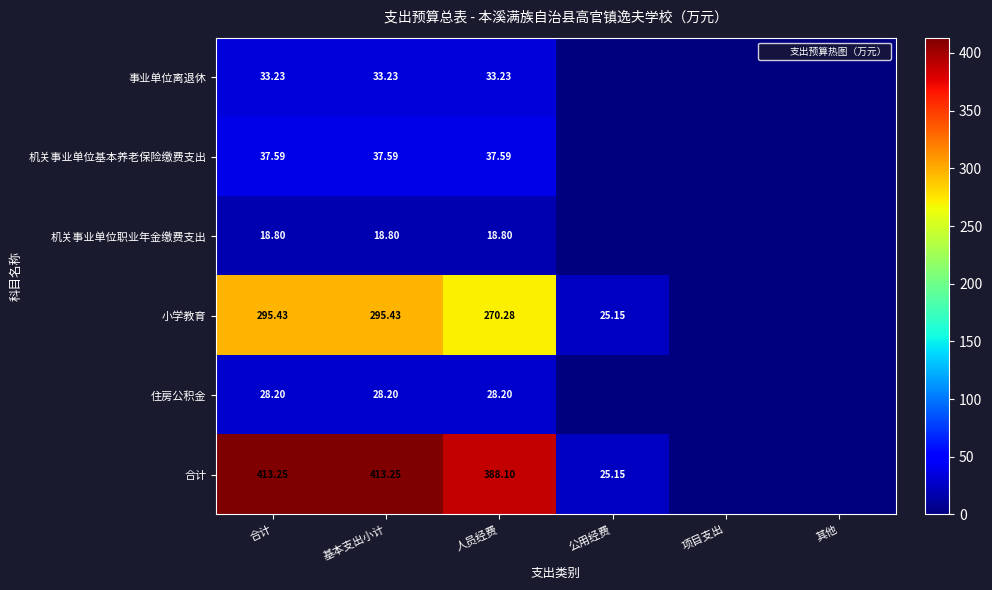

The value of 机关事业单位基本养老保险缴费支出 at 项目支出 is 23.0. True or false?

False